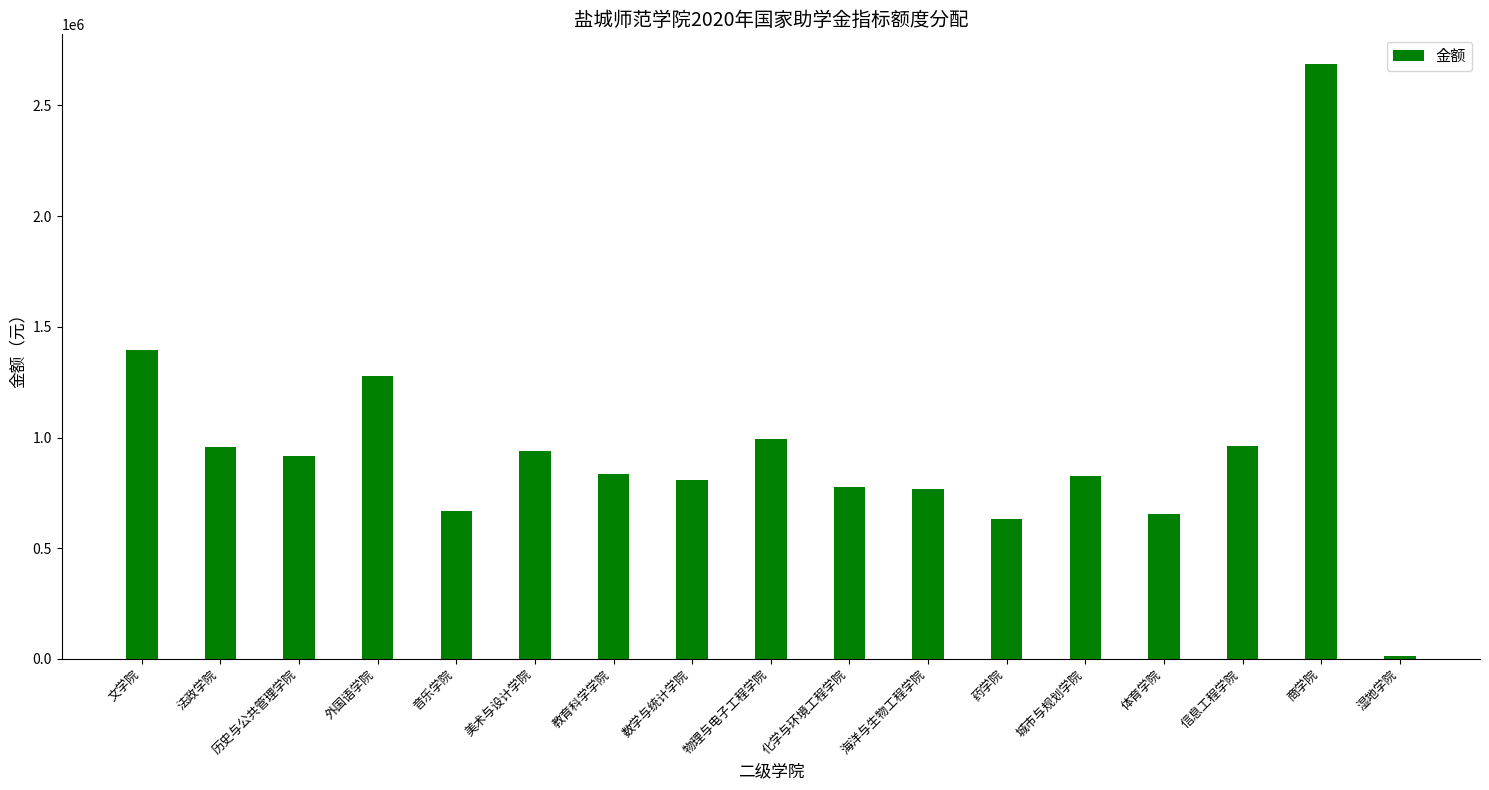

Does the chart contain any negative values?

No